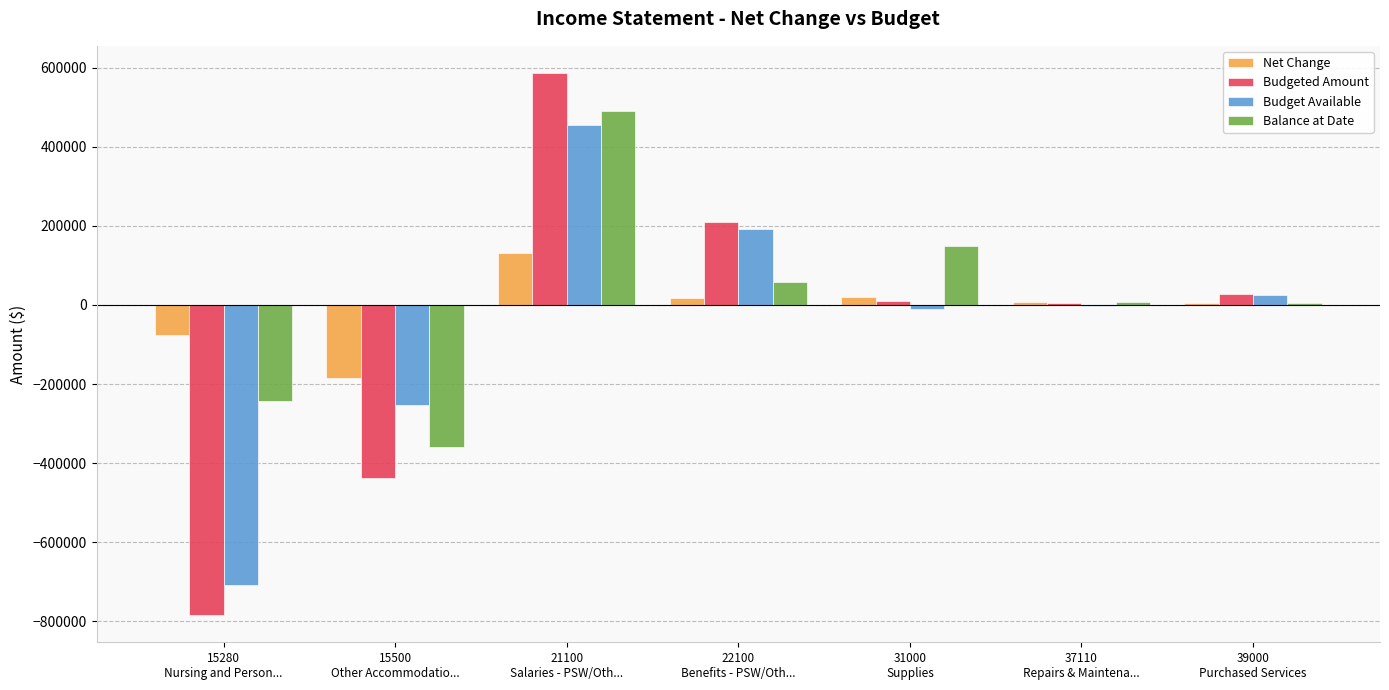

Does the chart contain stacked bars?

No